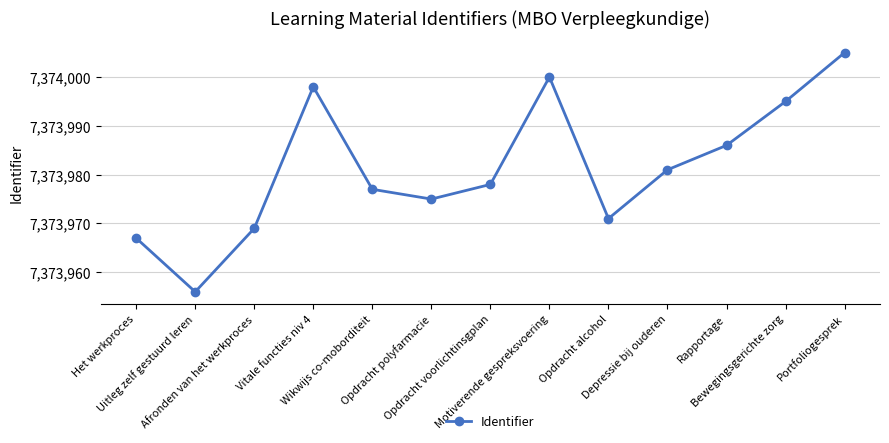

Reading left to right, extract all data points from this chart.

Het werkproces=7373967	Uitleg zelf gestuurd leren=7373956	Afronden van het werkproces=7373969	Vitale functies niv 4=7373998	Wikwijs co-moborditeit=7373977	Opdracht polyfarmacie=7373975	Opdracht voorlichtinsgplan=7373978	Motiverende gespreksvoering=7374000	Opdracht alcohol=7373971	Depressie bij ouderen=7373981	Rapportage=7373986	Bewegingsgerichte zorg=7373995	Portfoliogesprek=7374005